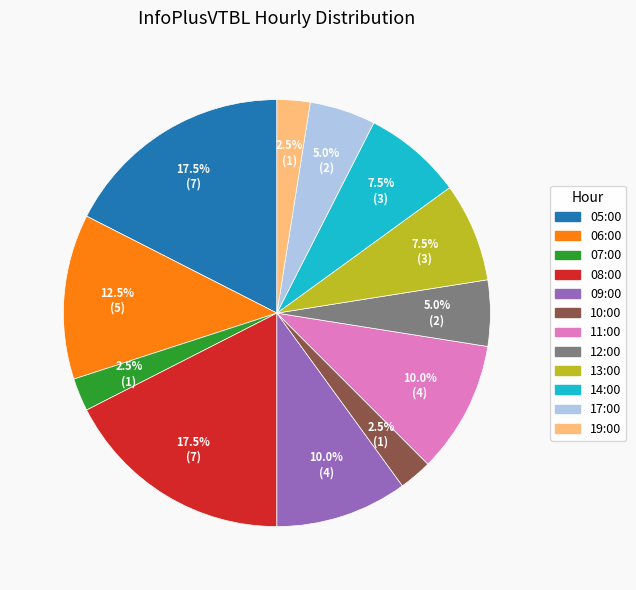

Does 05:00 represent more than half of the total?

No